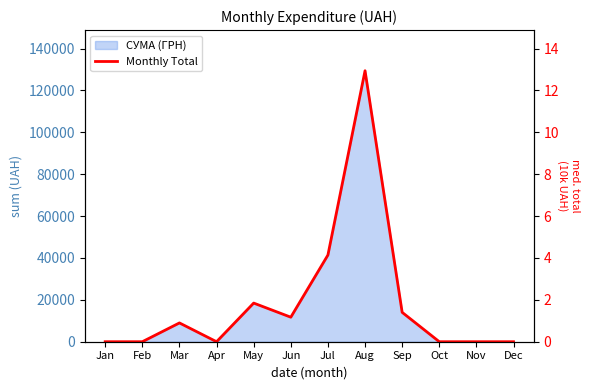

How many points are higher than both their immediate neighbors (excluding endpoints)?

3